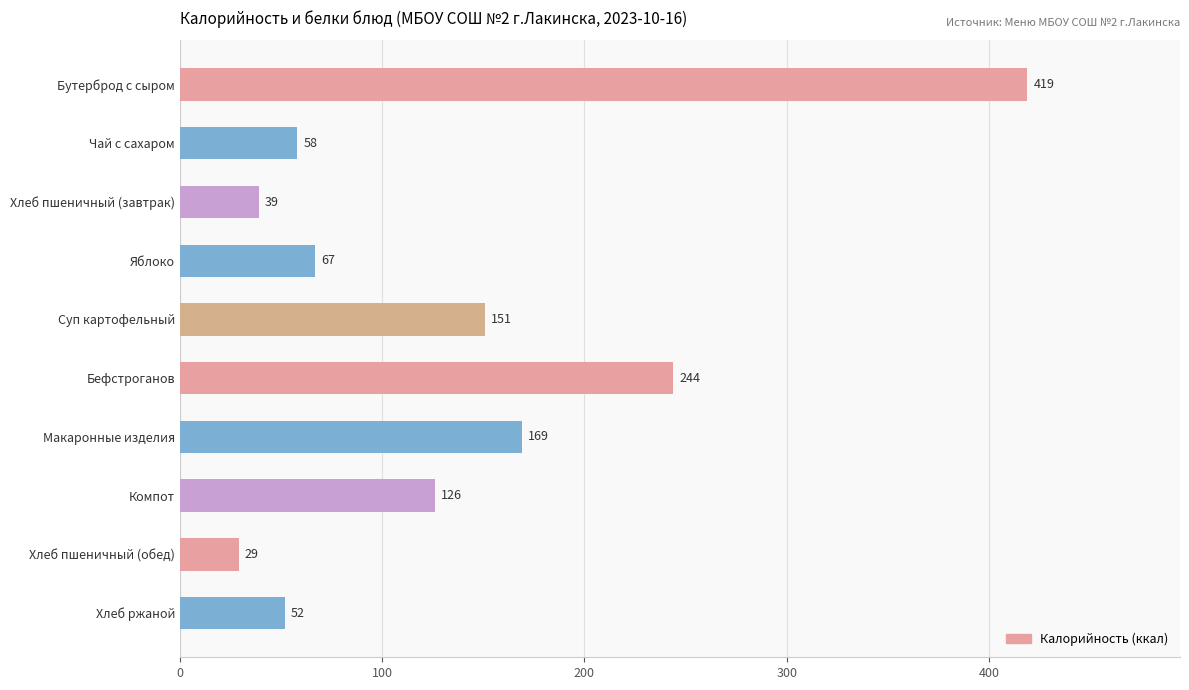

Are the bars grouped side by side (vs. stacked)?

No